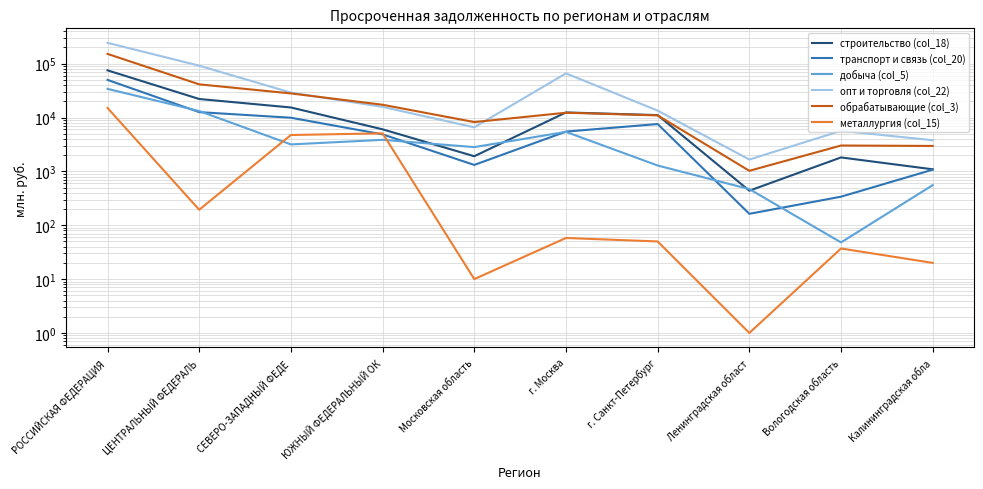

Rank the series by their maximum value, from lowest to highest.

металлургия (col_15), добыча (col_5), транспорт и связь (col_20), строительство (col_18), обрабатывающие (col_3), опт и торговля (col_22)